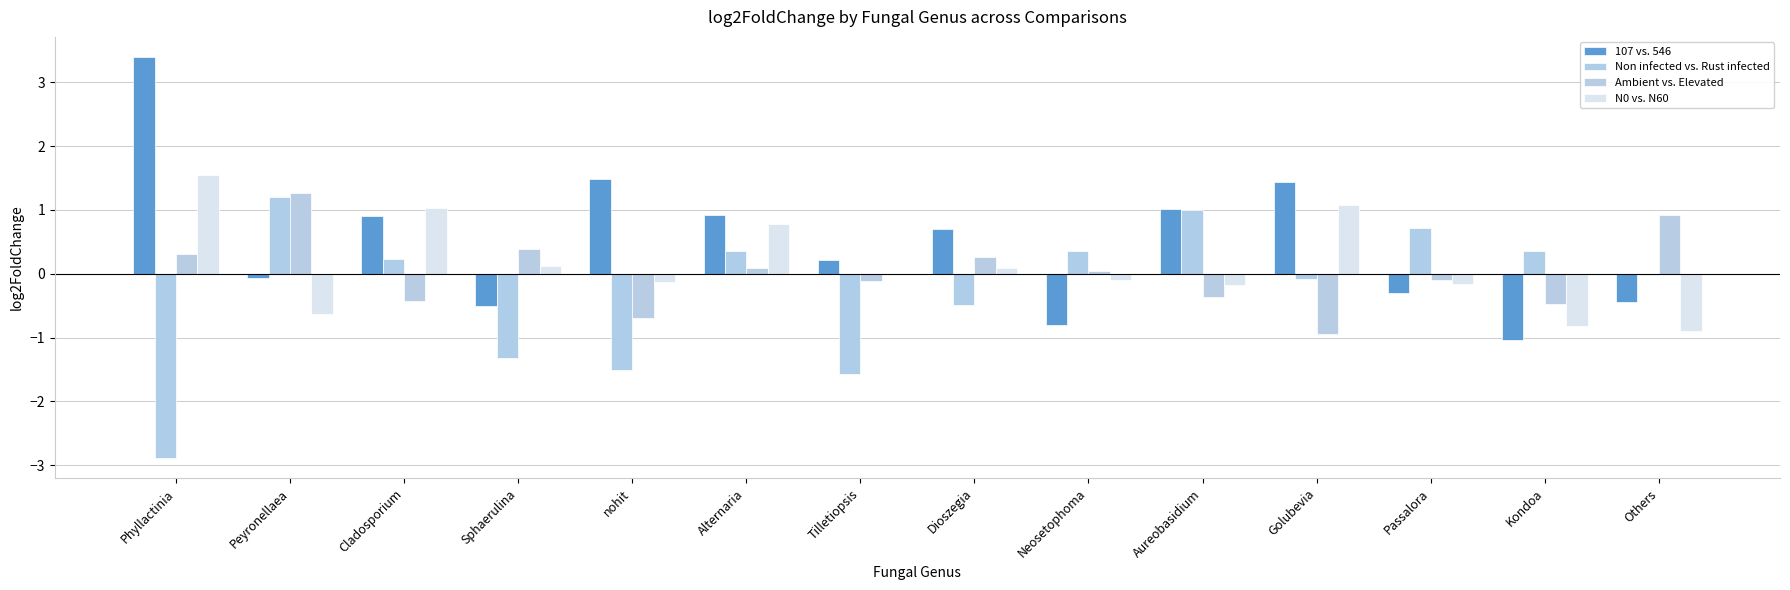

Read the Ambient vs. Elevated value at Dioszegia.

0.3